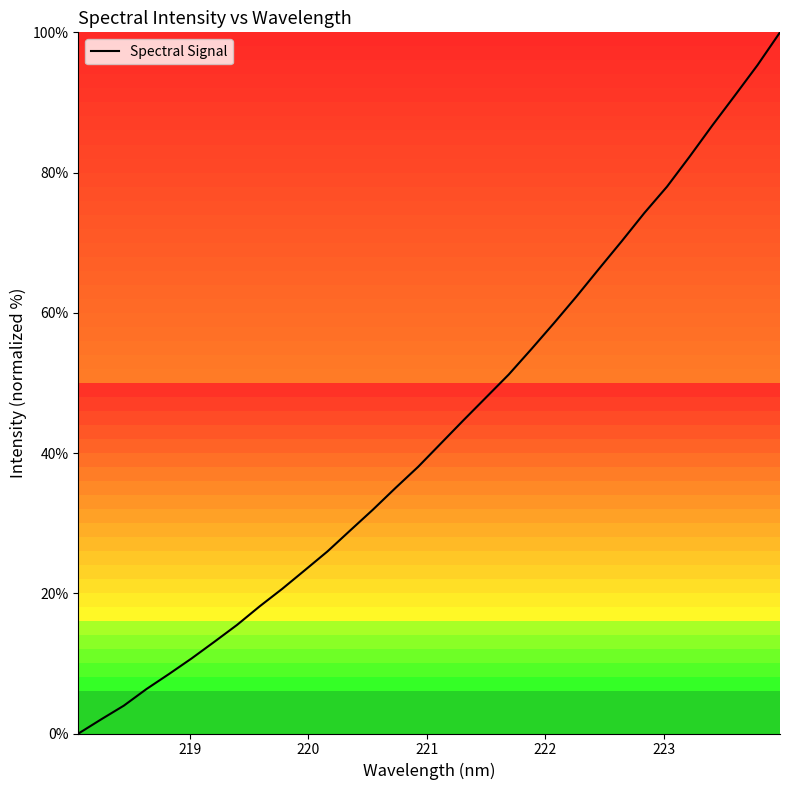

What is the greatest value displayed?

100.0